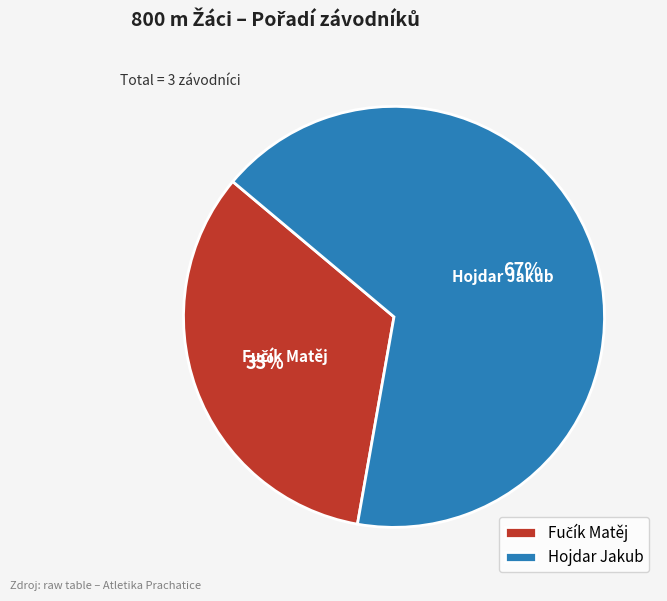

To the nearest percent, what portion does Hojdar Jakub represent?

67%